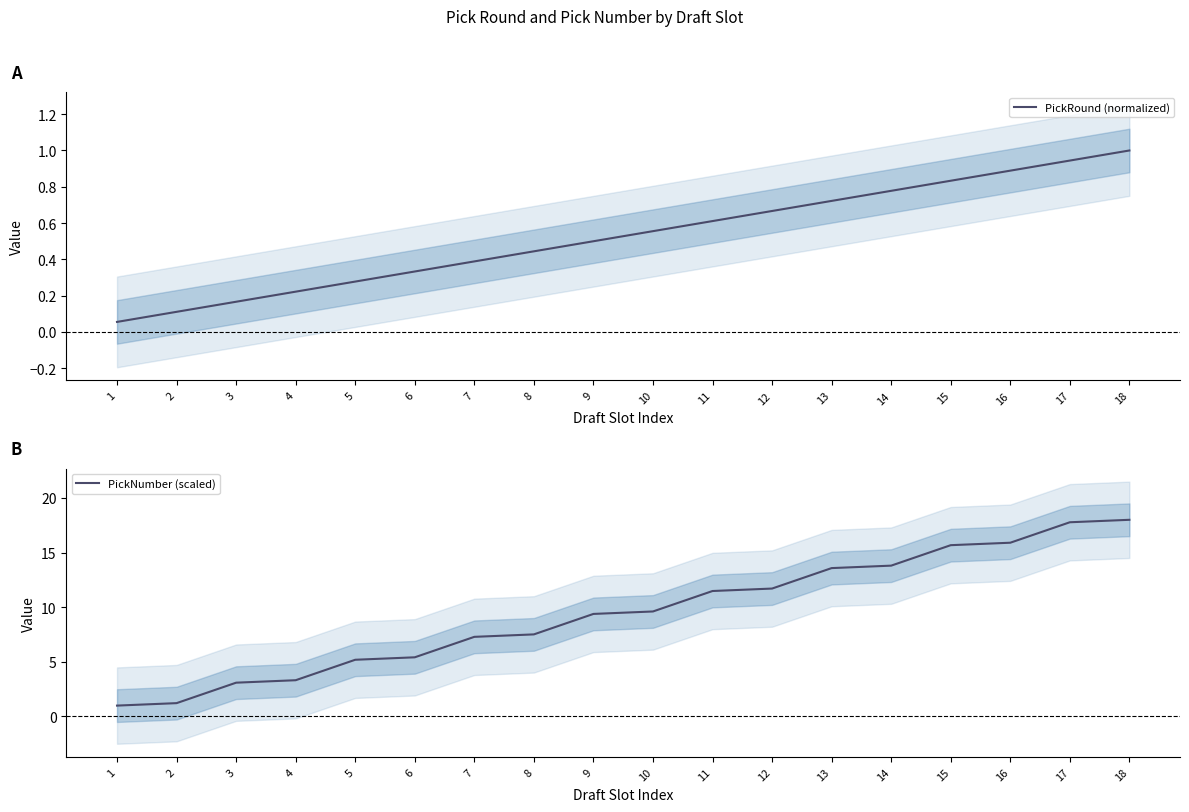

True or false: PickNumber (scaled) and PickRound (normalized) intersect in this chart.

False